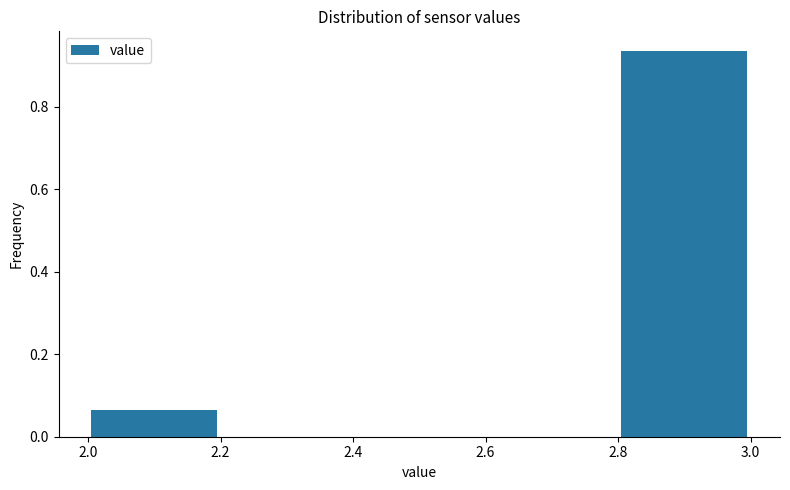

Which range on the x-axis has the tallest bar?

2.8 to 3.0